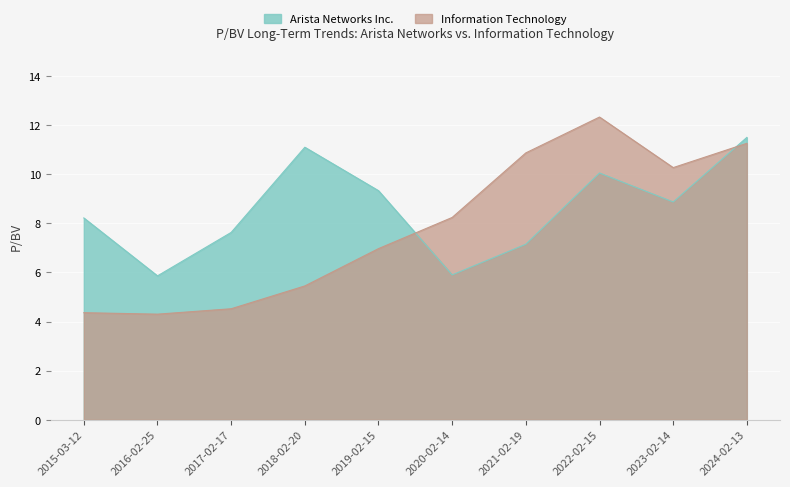

What is the total value across all series at 2023-02-14?

19.1